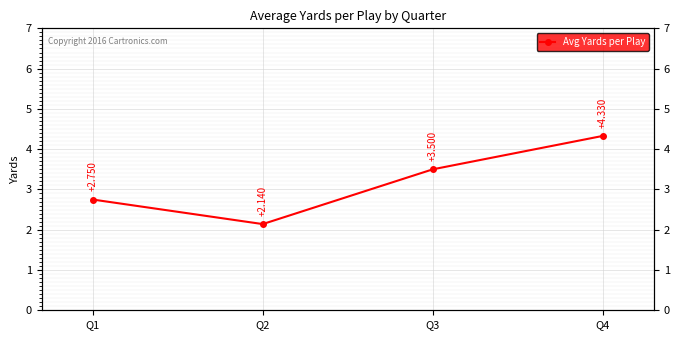

Where is the data nearest to the value 3?

Q1